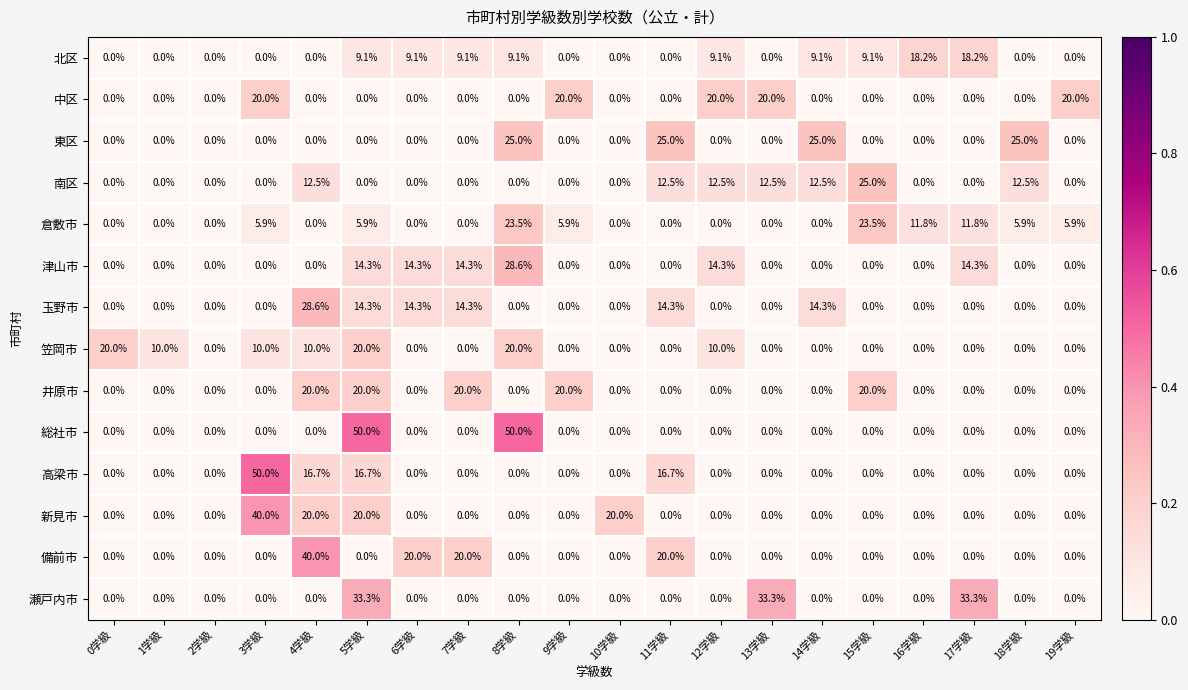

Which series changed the most between 5学級 and 18学級?

総社市